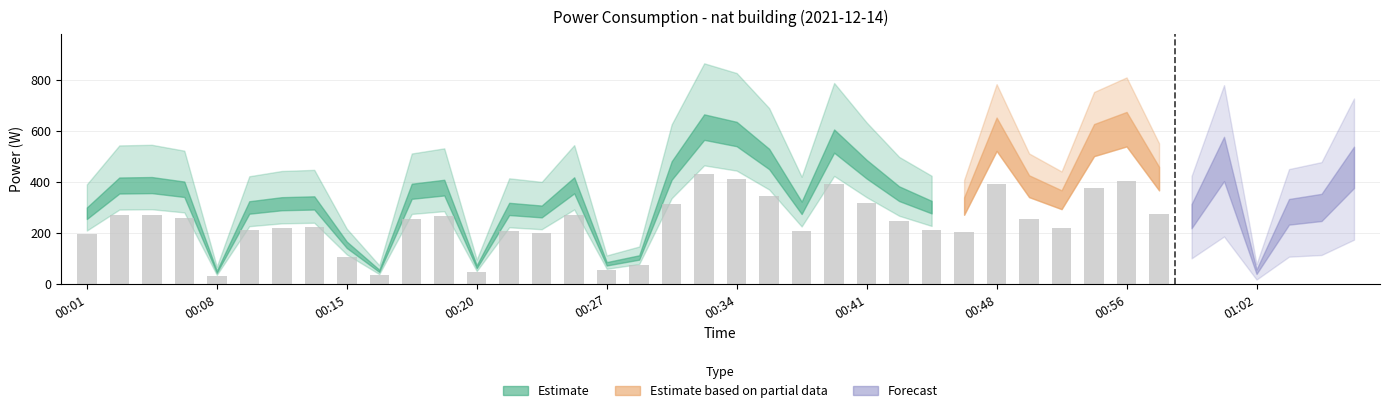

What is the approximate value at 00:17?

393.7